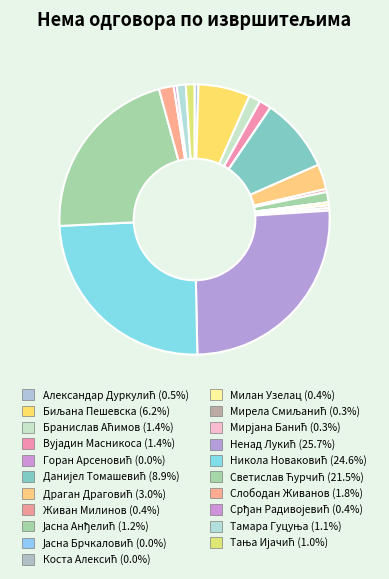

Does Александар Дуркулић represent more than half of the total?

No